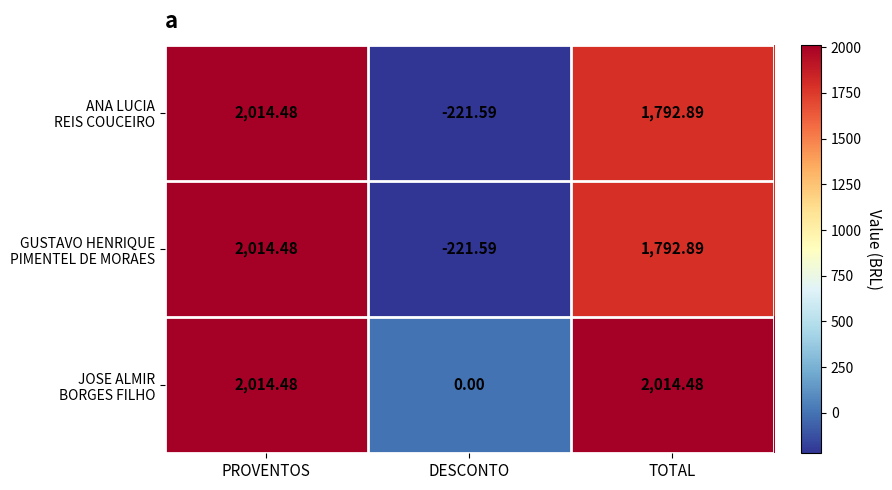

Which label corresponds to the smallest value in the chart?

DESCONTO